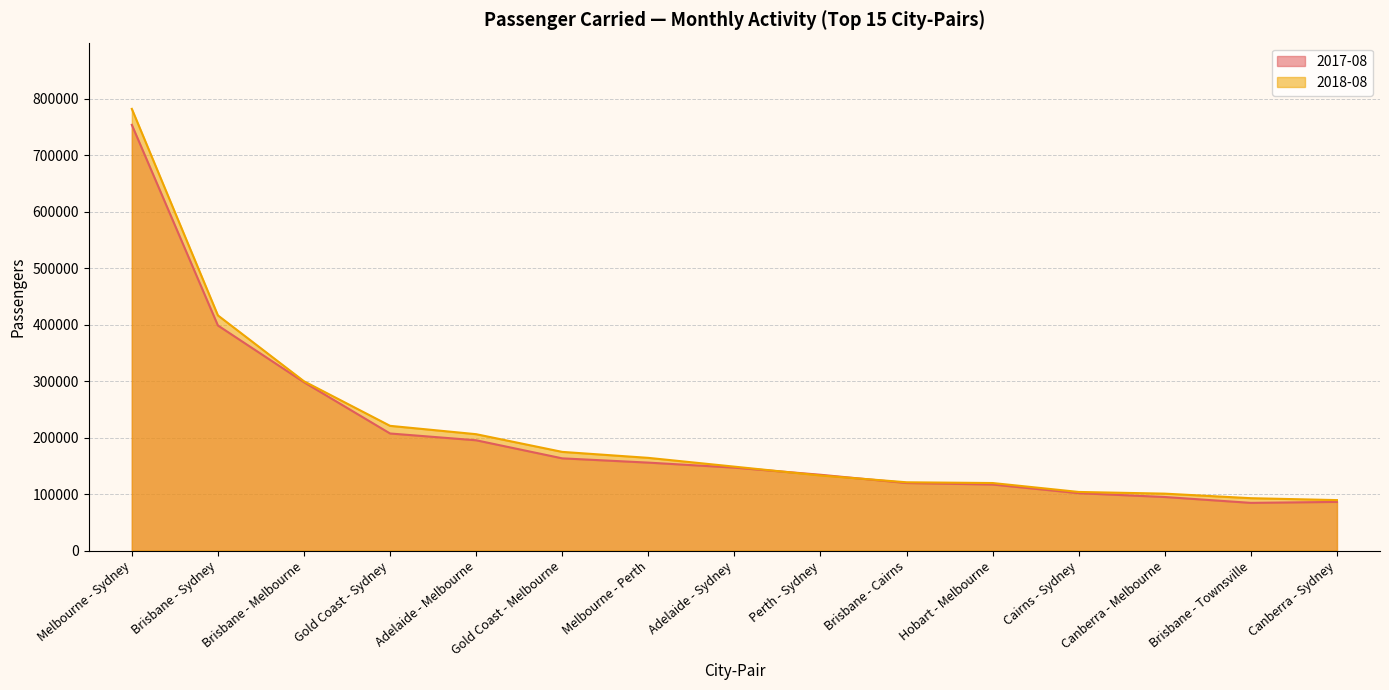

What is the spread (max minus min) of values at Melbourne - Sydney?

28266